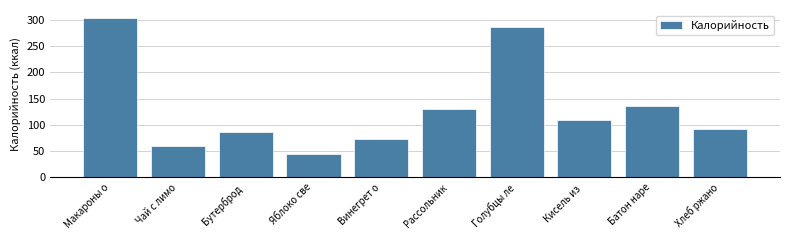

Reading left to right, list all the values displayed in this chart.

Макароны о=303.5	Чай с лимо=60.0	Бутерброд =86.8	Яблоко све=44.4	Винегрет о=74.0	Рассольник=130.2	Голубцы ле=286.6	Кисель из =108.4	Батон наре=136.0	Хлеб ржано=92.0